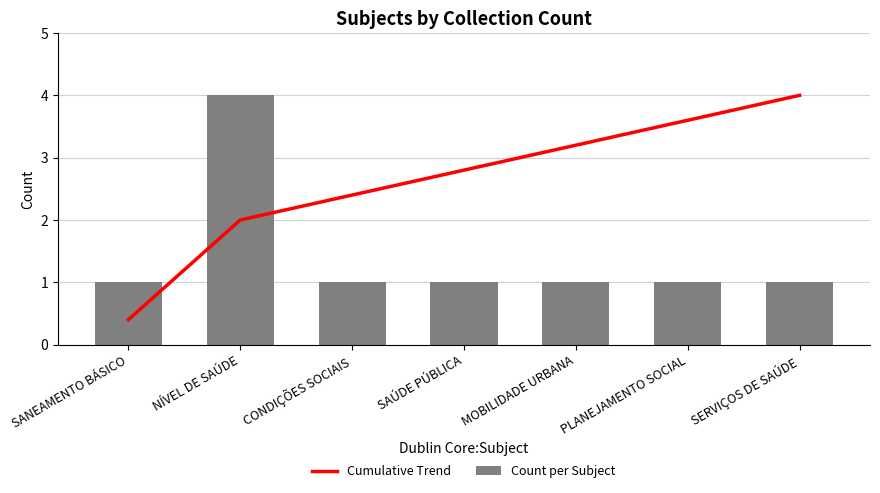

How many distinct data groups are displayed?

2